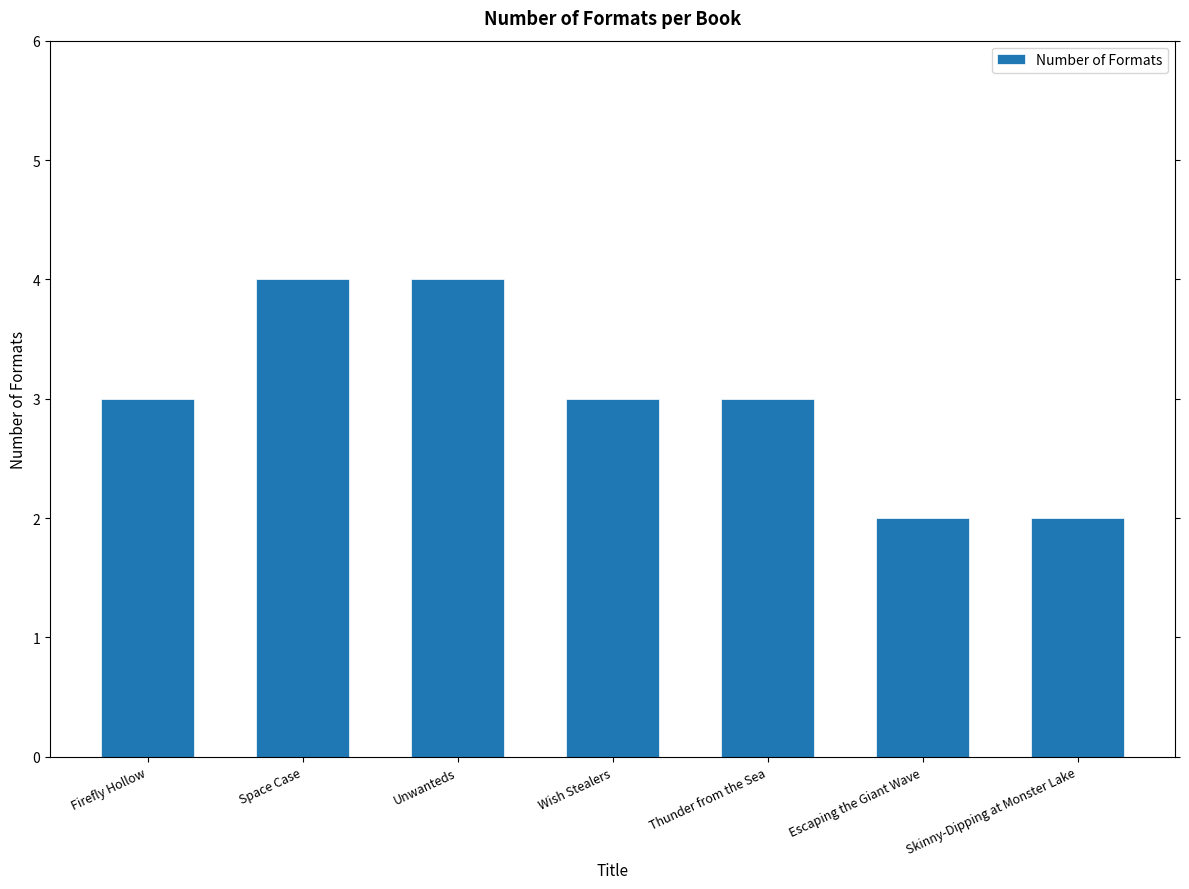

Between Skinny-Dipping at Monster Lake and Wish Stealers, which is larger?

Wish Stealers